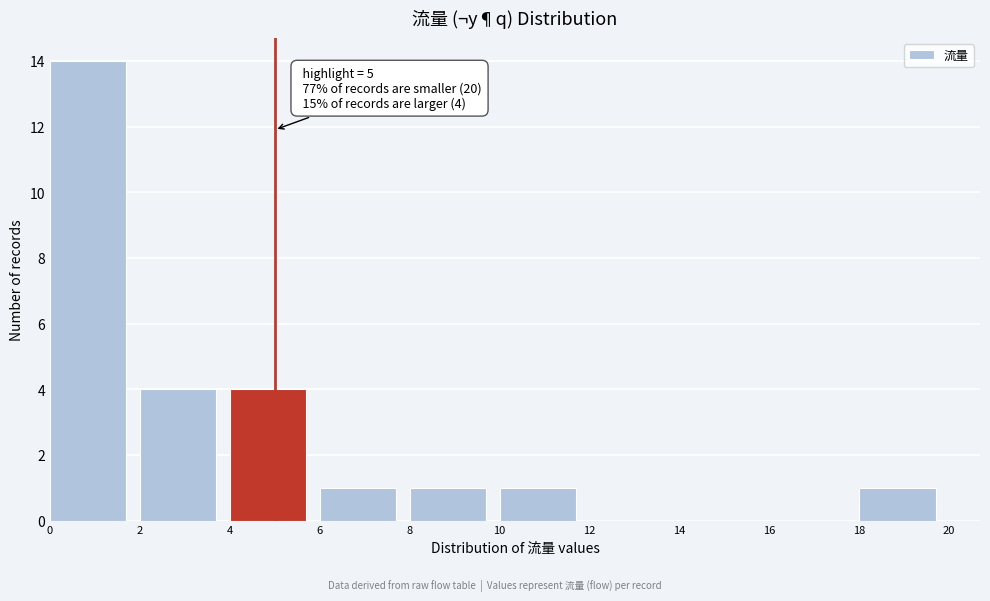

Over which range of the x-axis is the bar tallest?

0 to 2